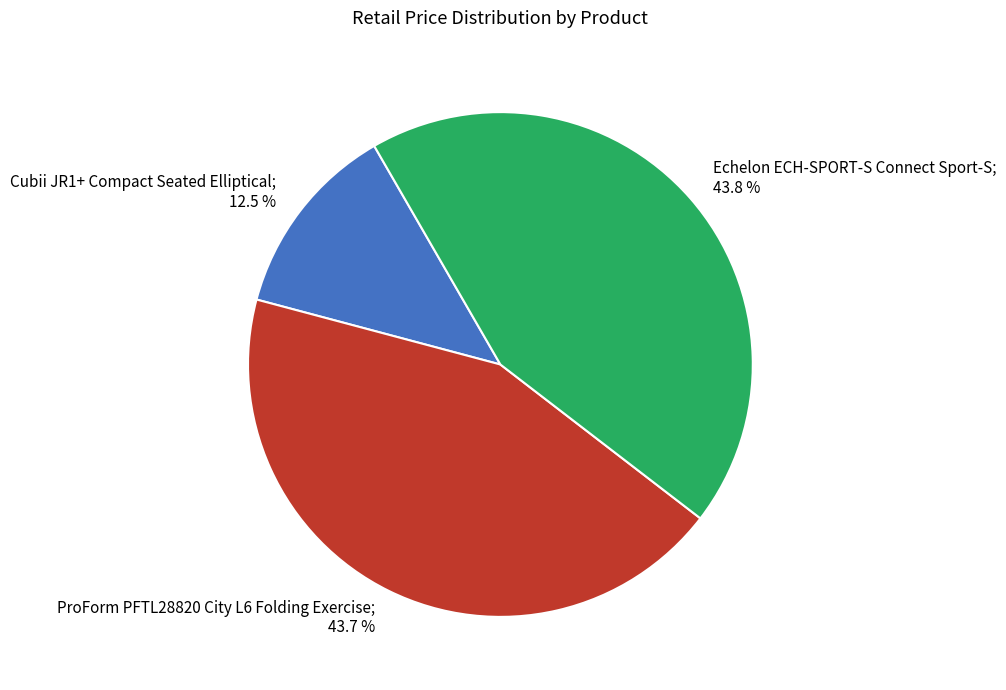

Is there any slice that represents more than half of the pie?

No